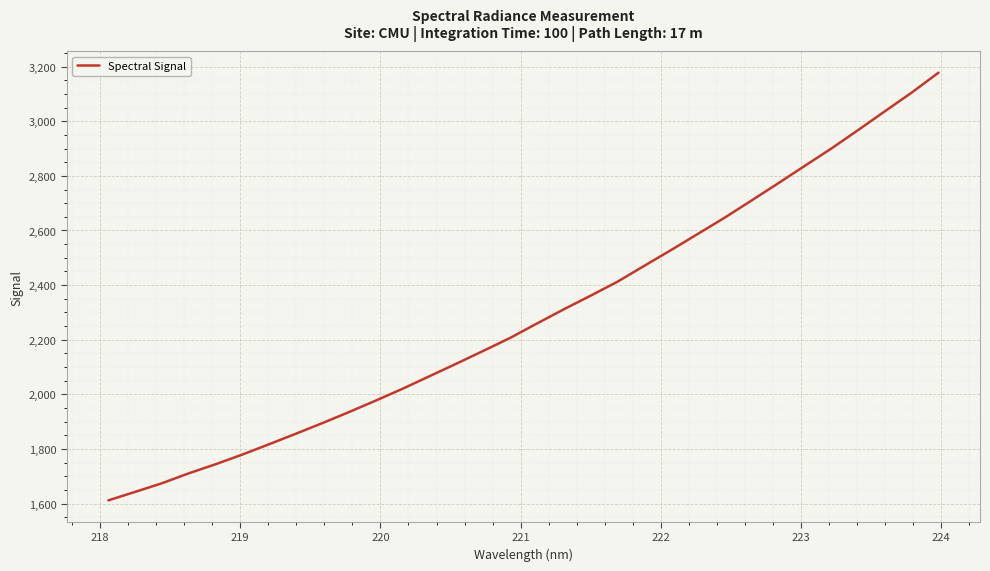

Count the number of categories in the chart.

32